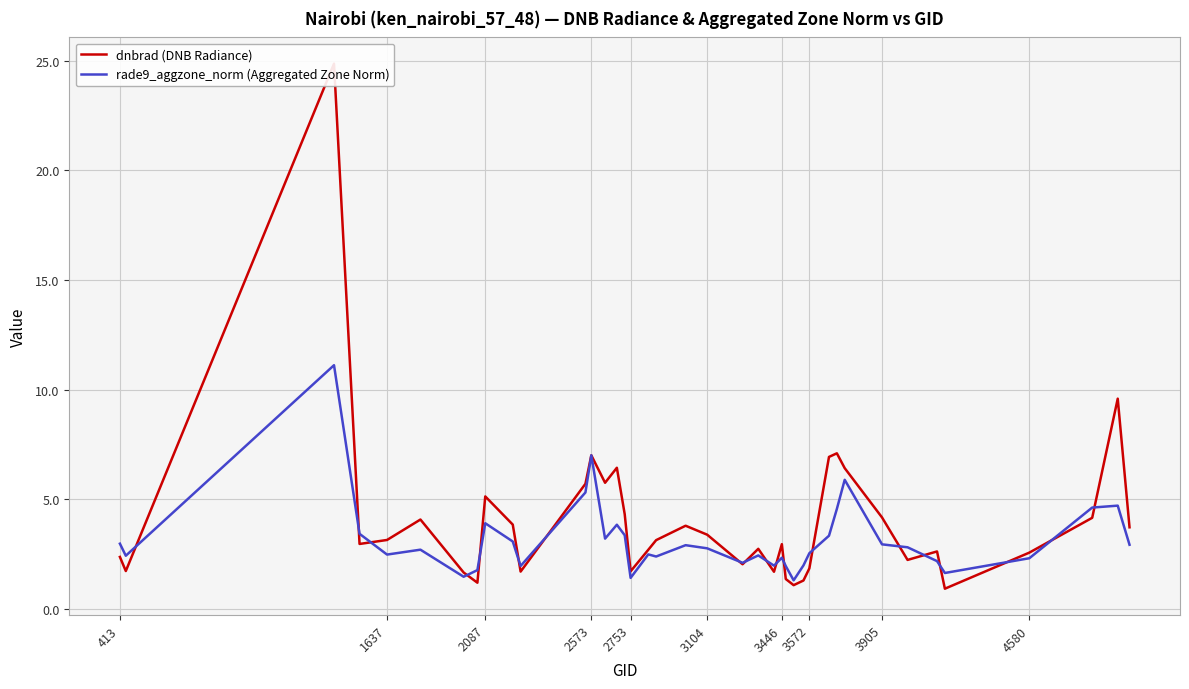

Reading left to right, what are all the values shown in this chart?

dnbrad (DNB Radiance): 2.4	1.7	24.9	3.0	3.1	4.1	1.7	1.2	5.1	3.8	1.7	5.7	7.0	5.8	6.4	4.3	1.7	2.7	3.1	3.8	3.4	2.0	2.7	1.7	3.0	1.4	1.1	1.3	1.8	6.9	7.1	6.4	4.2	2.2	2.6	0.9	2.6	4.2	9.6	3.7
rade9_aggzone_norm (Aggregated Zone Norm): 3.0	2.4	11.1	3.4	2.5	2.7	1.5	1.8	3.9	3.1	2.0	5.3	7.0	3.2	3.8	3.4	1.4	2.5	2.4	2.9	2.8	2.1	2.4	2.0	2.3	2.0	1.3	2.0	2.5	3.3	4.6	5.9	2.9	2.8	2.2	1.6	2.3	4.6	4.7	2.9